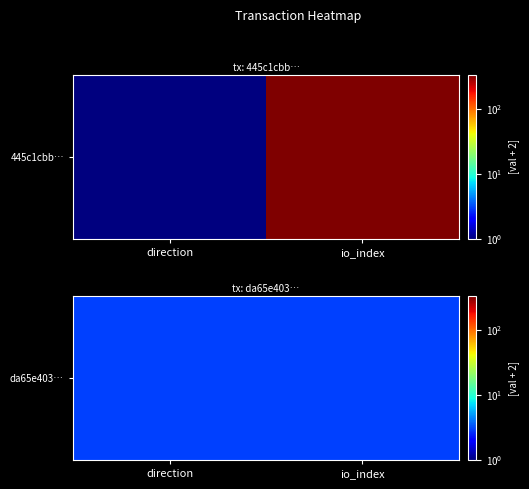

What is the difference between the maximum and minimum values in the 445c1cbbbaed8e90e3c31ff36bd207d98eacb69 series?

338